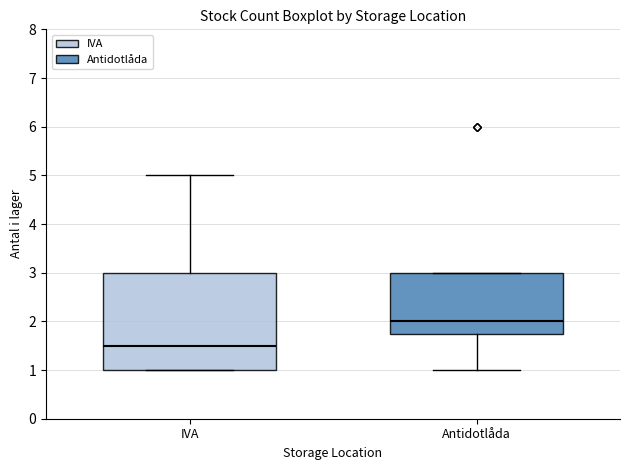

Comparing the boxes themselves (not the whiskers), which one is the tallest?

IVA